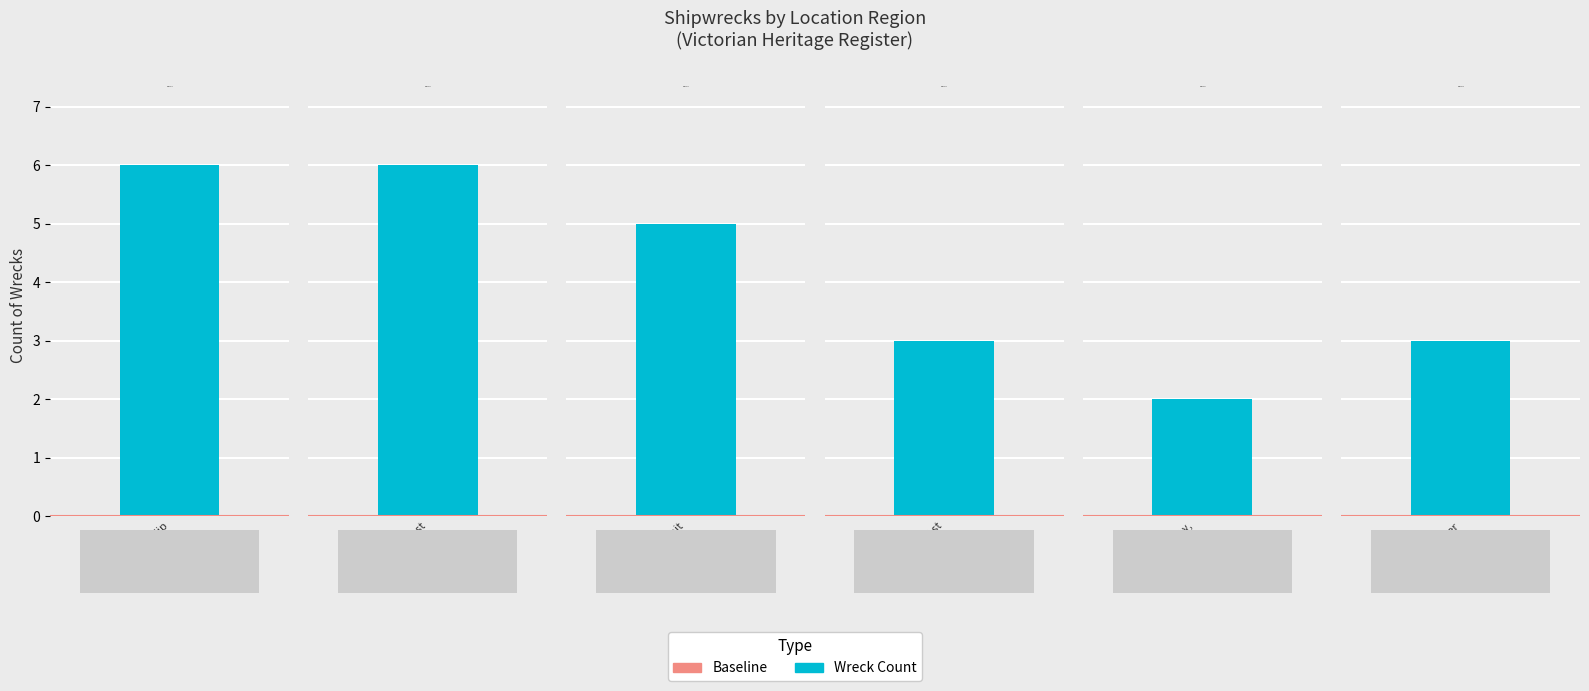

At which label does the data first exceed 5?

Port Phillip